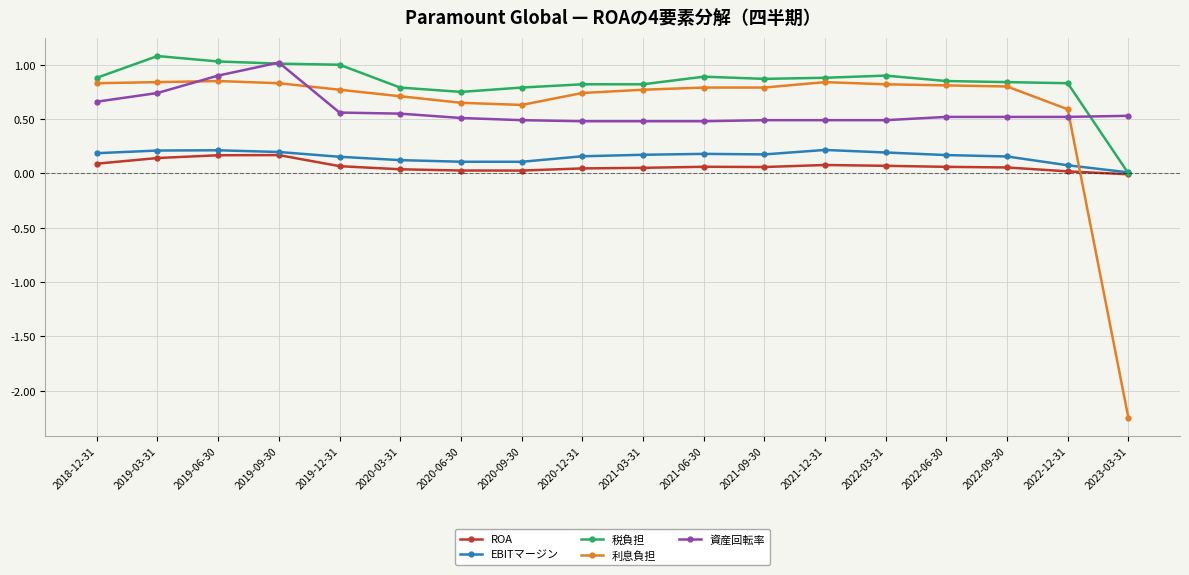

At how many categories does at least one series exceed -1?

18